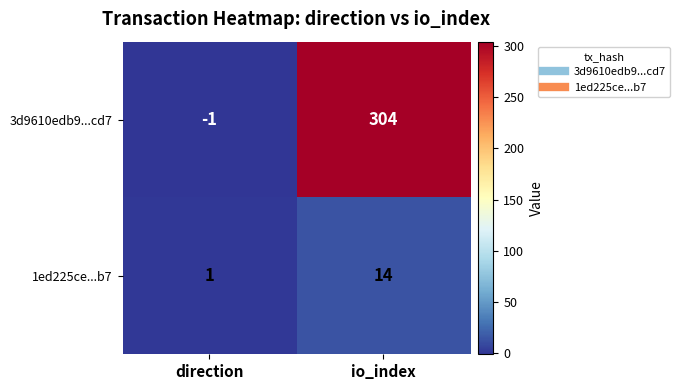

Which series has the widest spread of values?

3d9610edb9...cd7